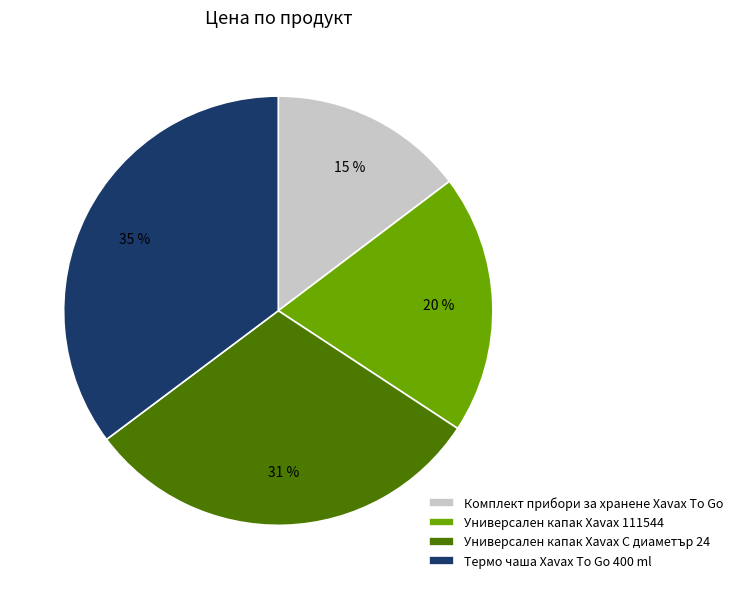

Approximately how many times larger is the value at Комплект прибори за хранене Xavax To Go compared to Универсален капак Xavax 111544?

0.8